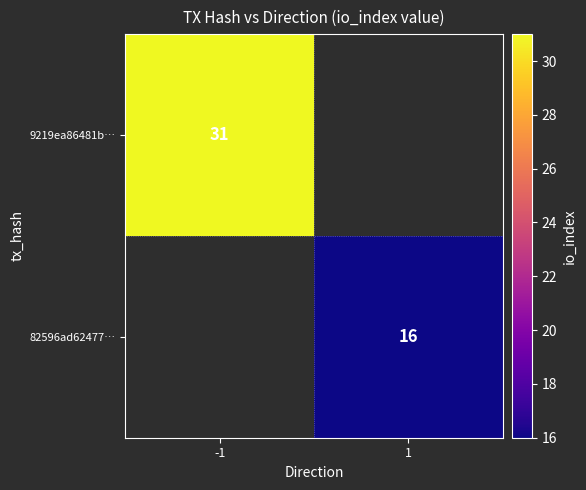

What is the minimum value shown in the chart?

16.0